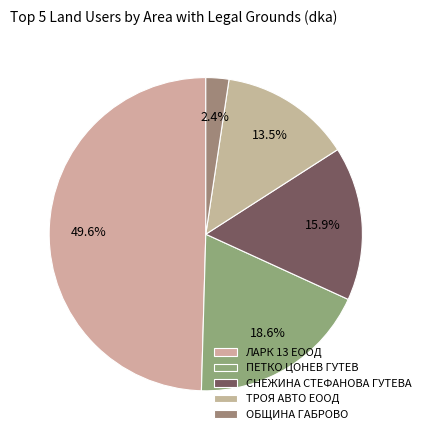

How many segments does this pie chart have?

5